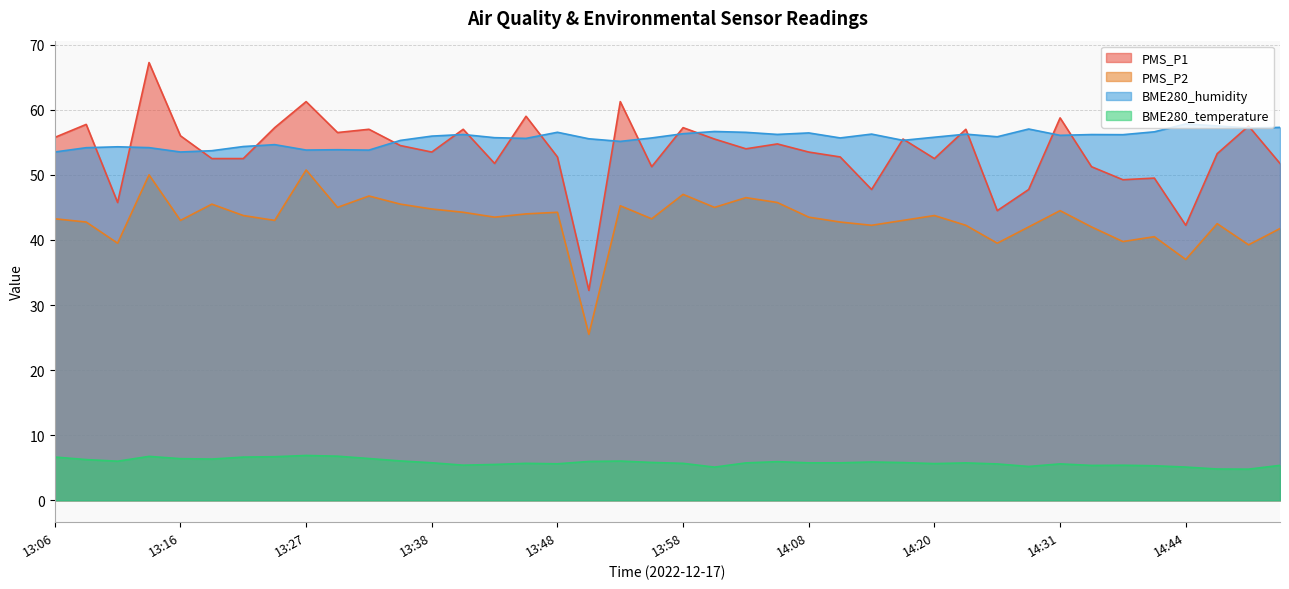

How many interior local valleys does the PMS_P1 series have?

12